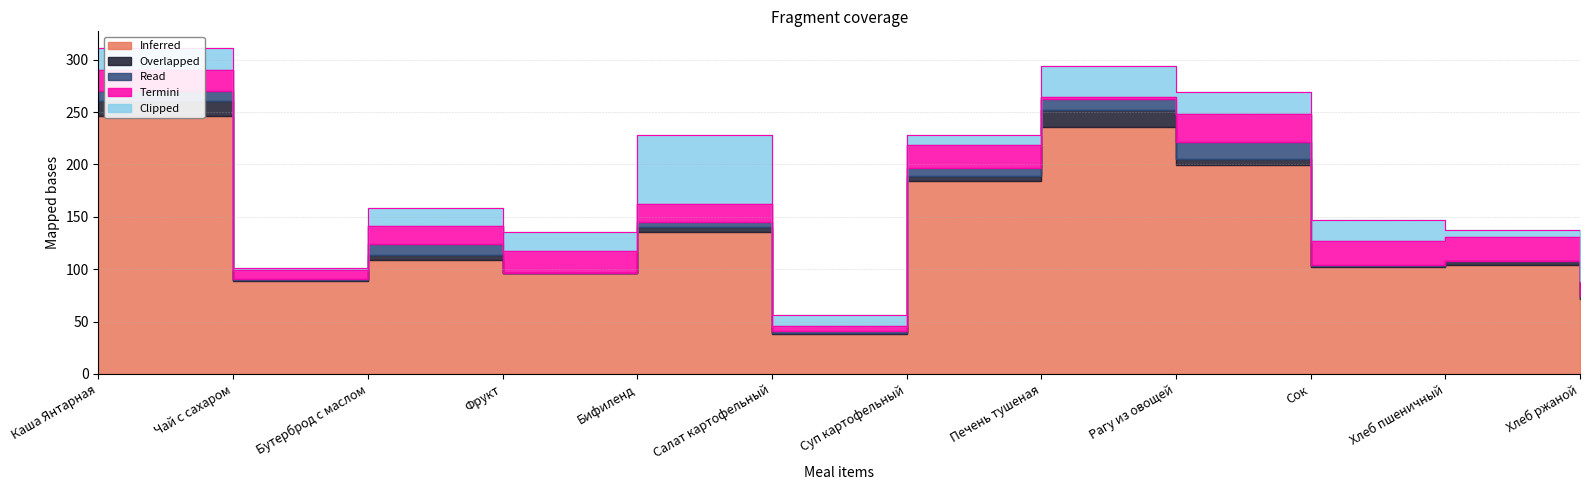

At which category does the chart reach its peak across all series?

Каша Янтарная